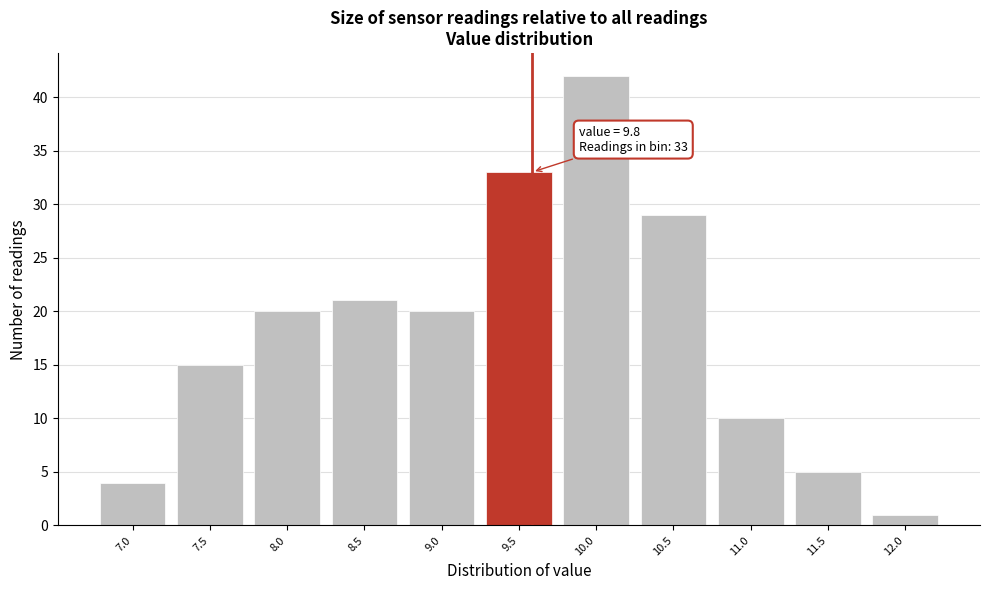

Reading left to right, extract all data points from this chart.

7.0=4	7.5=15	8.0=20	8.5=21	9.0=20	9.5=33	10.0=42	10.5=29	11.0=10	11.5=5	12.0=1